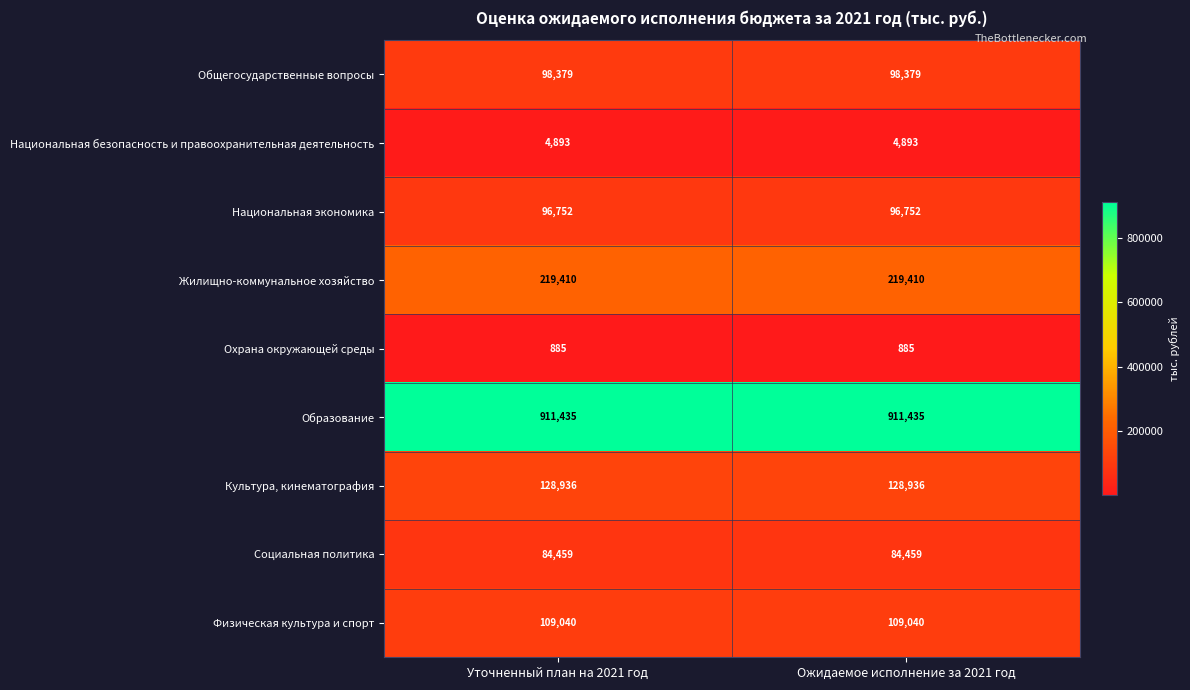

The value of Национальная безопасность и правоохранительная деятельность at Ожидаемое исполнение за 2021 год is 4893. True or false?

True